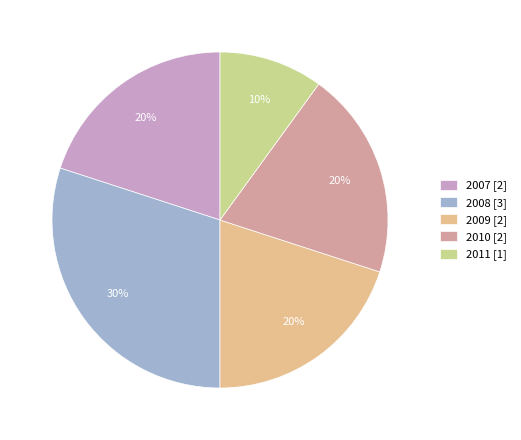

To the nearest percent, what portion does 2007 [2] represent?

20%